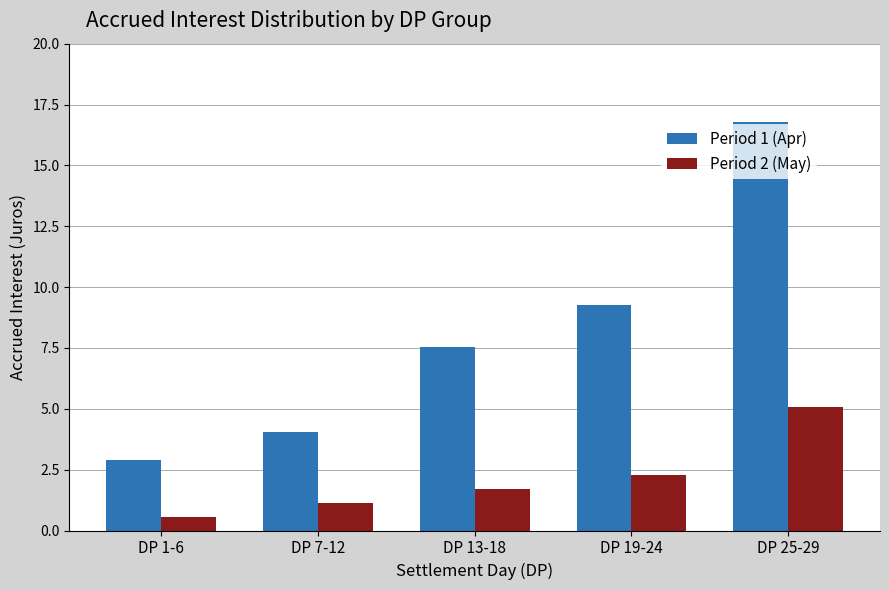

At how many categories does at least one series exceed 12?

1